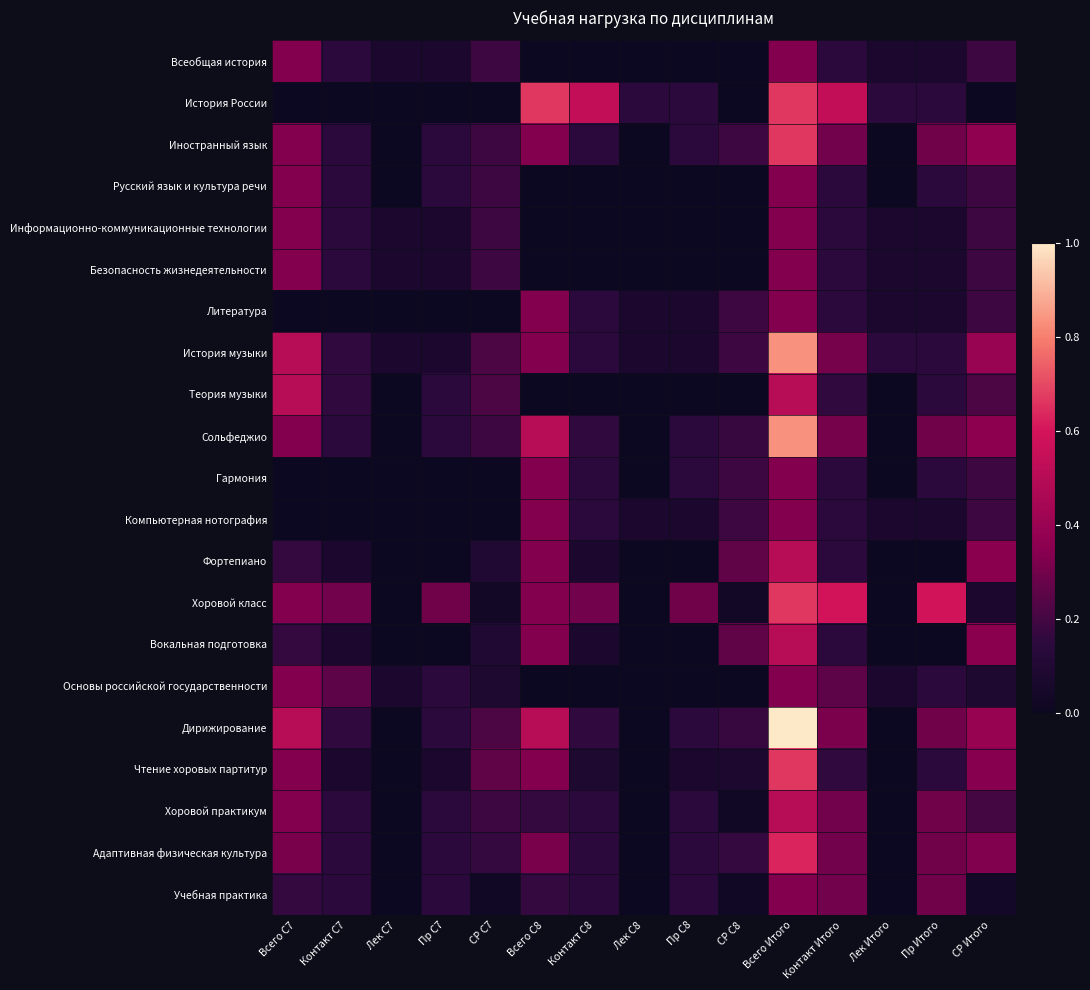

At Всего Итого, list the series in order from largest to smallest.

Дирижирование, История музыки, Сольфеджио, История России, Иностранный язык, Хоровой класс, Чтение хоровых партитур, Адаптивная физическая культура, Теория музыки, Фортепиано, Вокальная подготовка, Хоровой практикум, Всеобщая история, Русский язык и культура речи, Информационно-коммуникационные технологии, Безопасность жизнедеятельности, Литература, Гармония, Компьютерная нотография, Основы российской государственности, Учебная практика